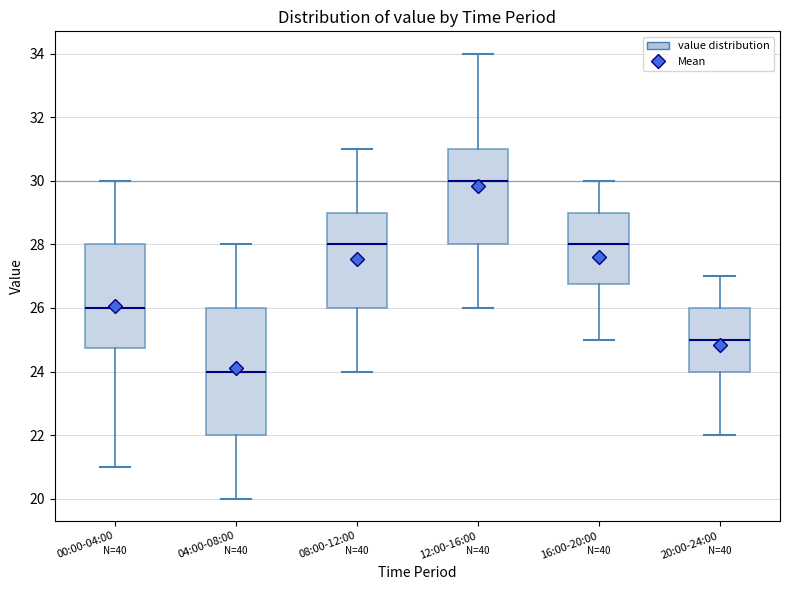

Reading left to right, read every box against the y-axis: the position of its median line, the range the box covers, and the ends of its whiskers. The values are not printed on the chart, so give them approximately, as read against the axis.

00:00-04:00: median 26.0, box 24.8 to 28.0, whiskers 21.0 to 30.0
04:00-08:00: median 24.0, box 22.0 to 26.0, whiskers 20.0 to 28.0
08:00-12:00: median 28.0, box 26.0 to 29.0, whiskers 24.0 to 31.0
12:00-16:00: median 30.0, box 28.0 to 31.0, whiskers 26.0 to 34.0
16:00-20:00: median 28.0, box 26.8 to 29.0, whiskers 25.0 to 30.0
20:00-24:00: median 25.0, box 24.0 to 26.0, whiskers 22.0 to 27.0